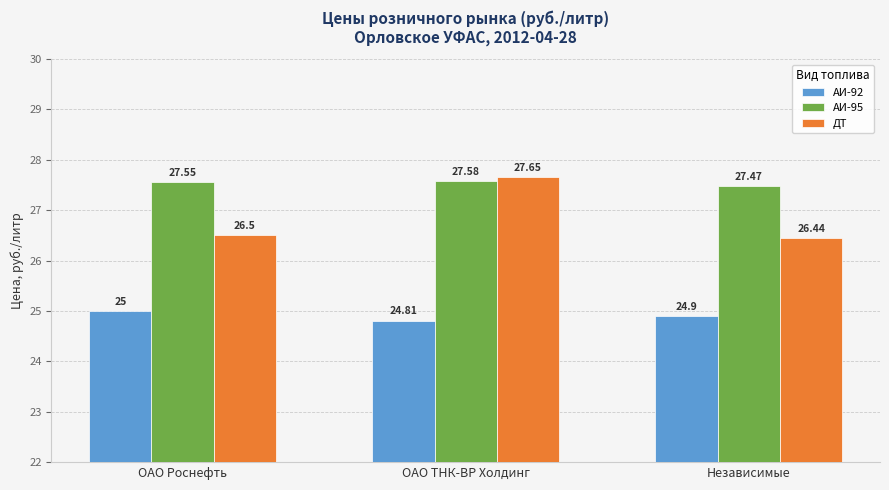

Between ОАО Роснефть and ОАО ТНК-ВР Холдинг, which series saw the biggest shift?

ДТ